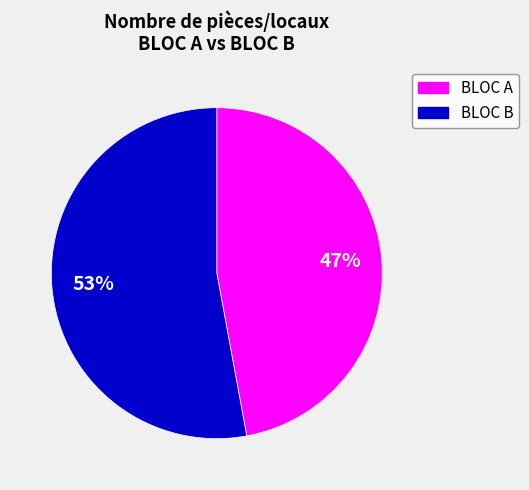

Is there any slice that represents more than half of the pie?

Yes